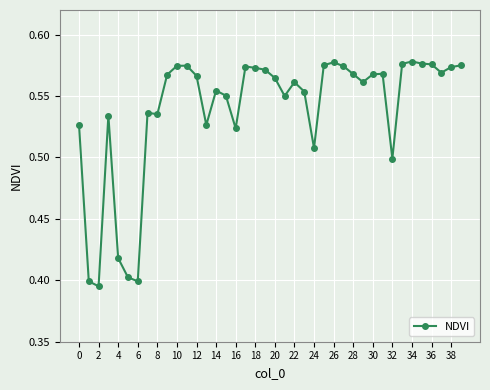

How many lines are shown in the chart?

1